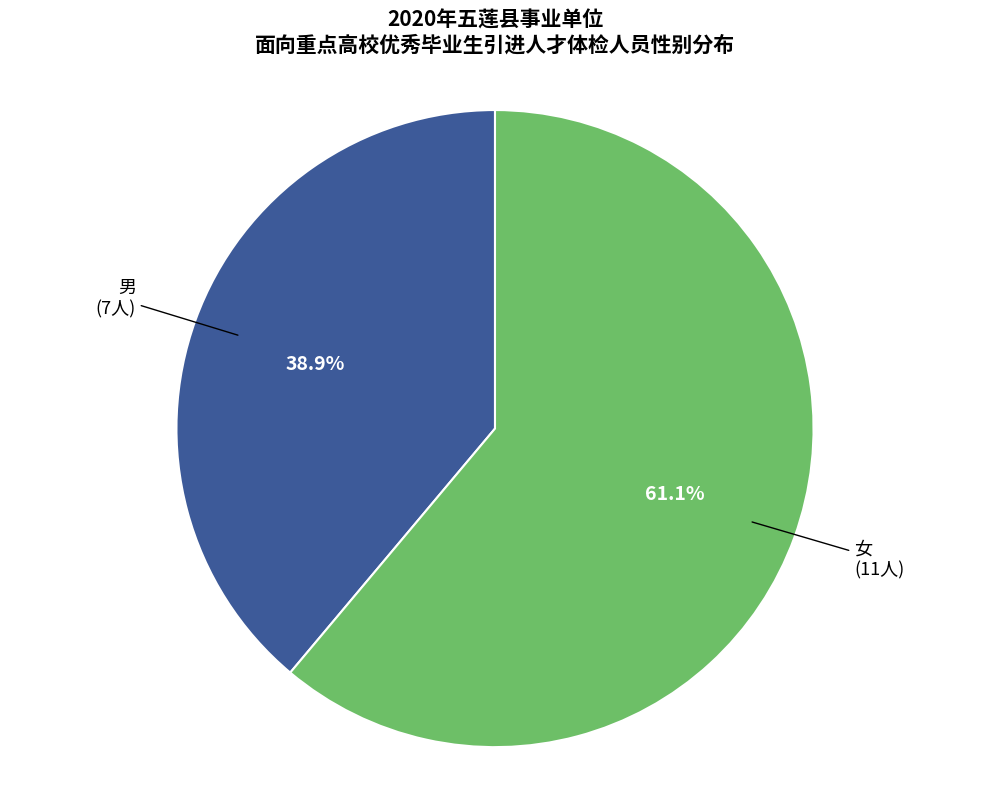

Which slice is the largest?

女